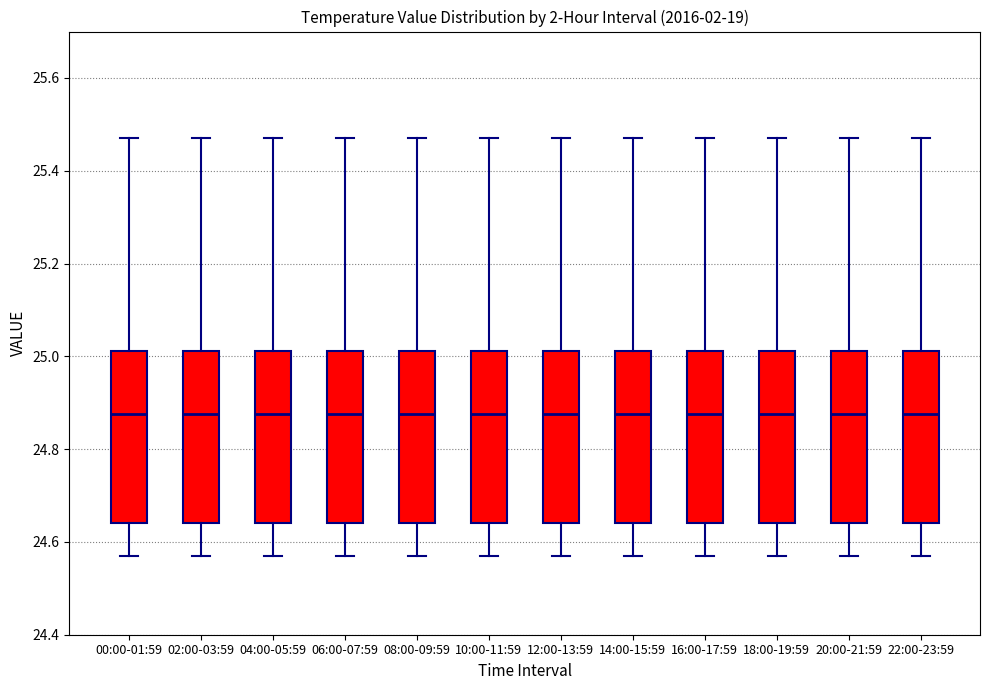

Reading left to right, read every box against the y-axis: the position of its median line, the range the box covers, and the ends of its whiskers. The values are not printed on the chart, so give them approximately, as read against the axis.

00:00-01:59: median 24.88, box 24.64 to 25.02, whiskers 24.58 to 25.48
02:00-03:59: median 24.88, box 24.64 to 25.02, whiskers 24.58 to 25.48
04:00-05:59: median 24.88, box 24.64 to 25.02, whiskers 24.58 to 25.48
06:00-07:59: median 24.88, box 24.64 to 25.02, whiskers 24.58 to 25.48
08:00-09:59: median 24.88, box 24.64 to 25.02, whiskers 24.58 to 25.48
10:00-11:59: median 24.88, box 24.64 to 25.02, whiskers 24.58 to 25.48
12:00-13:59: median 24.88, box 24.64 to 25.02, whiskers 24.58 to 25.48
14:00-15:59: median 24.88, box 24.64 to 25.02, whiskers 24.58 to 25.48
16:00-17:59: median 24.88, box 24.64 to 25.02, whiskers 24.58 to 25.48
18:00-19:59: median 24.88, box 24.64 to 25.02, whiskers 24.58 to 25.48
20:00-21:59: median 24.88, box 24.64 to 25.02, whiskers 24.58 to 25.48
22:00-23:59: median 24.88, box 24.64 to 25.02, whiskers 24.58 to 25.48